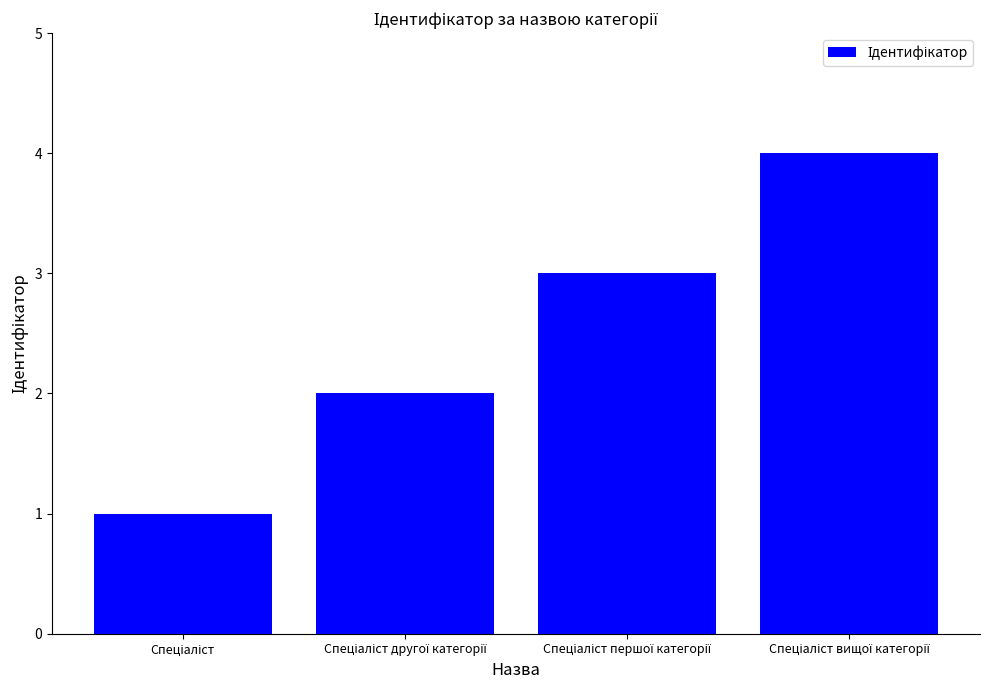

What is the sum of all values?

10